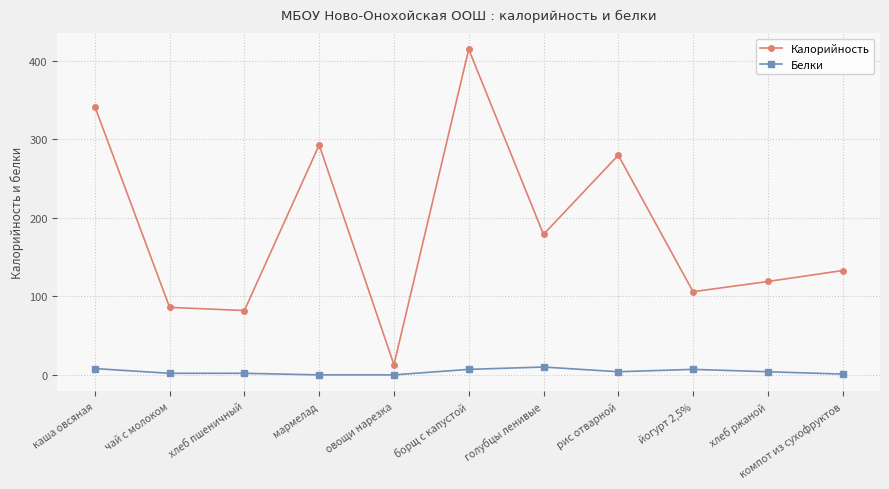

The Калорийность series shows 44 at хлеб пшеничный. True or false?

False